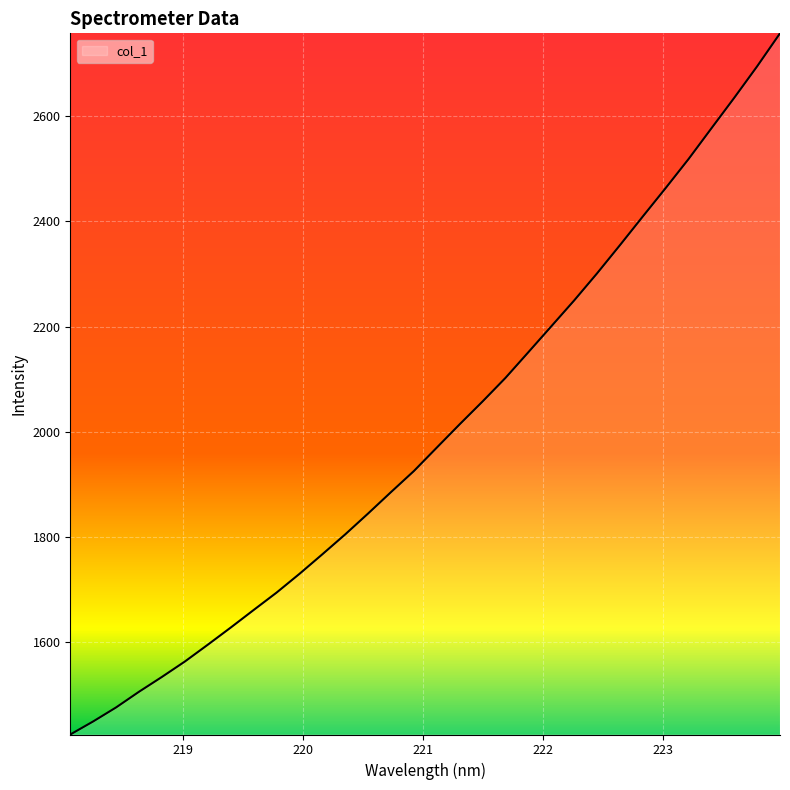

What is the smallest value displayed?

1424.2